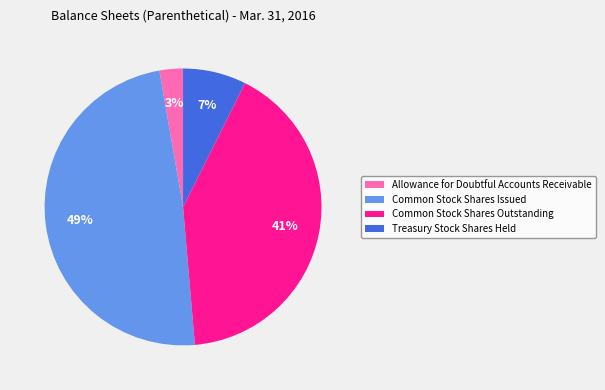

Combined, do Common Stock Shares Outstanding and Common Stock Shares Issued account for over 50%?

Yes